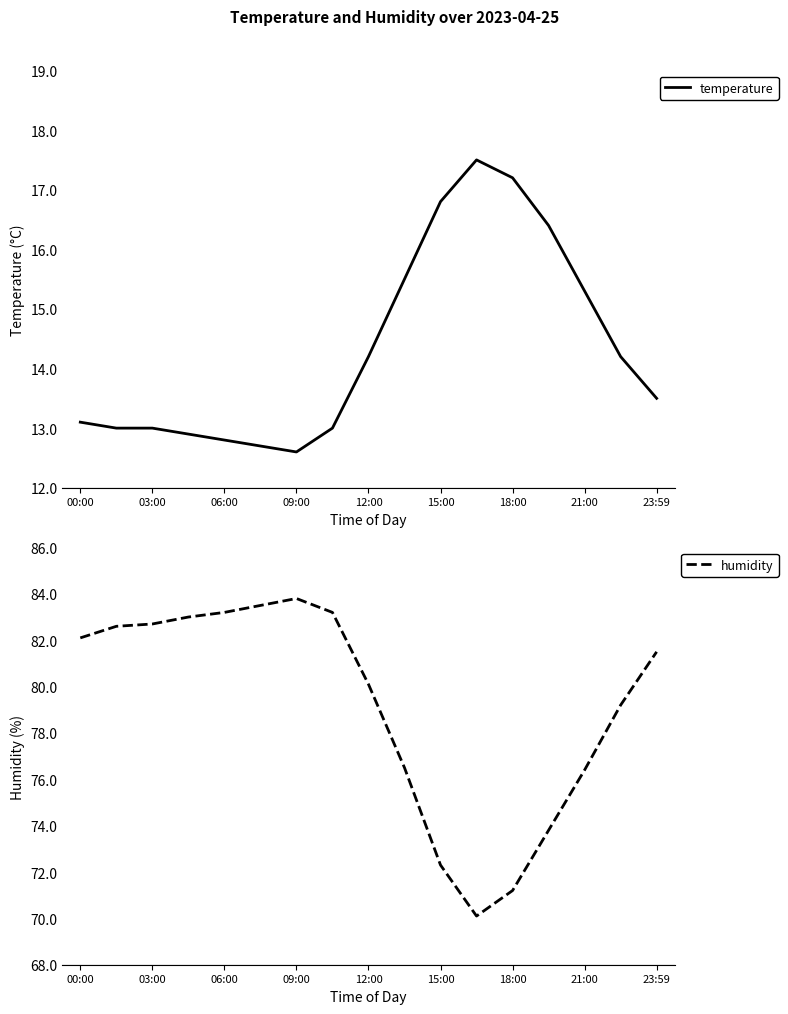

What is the lowest value of the temperature series?

12.6